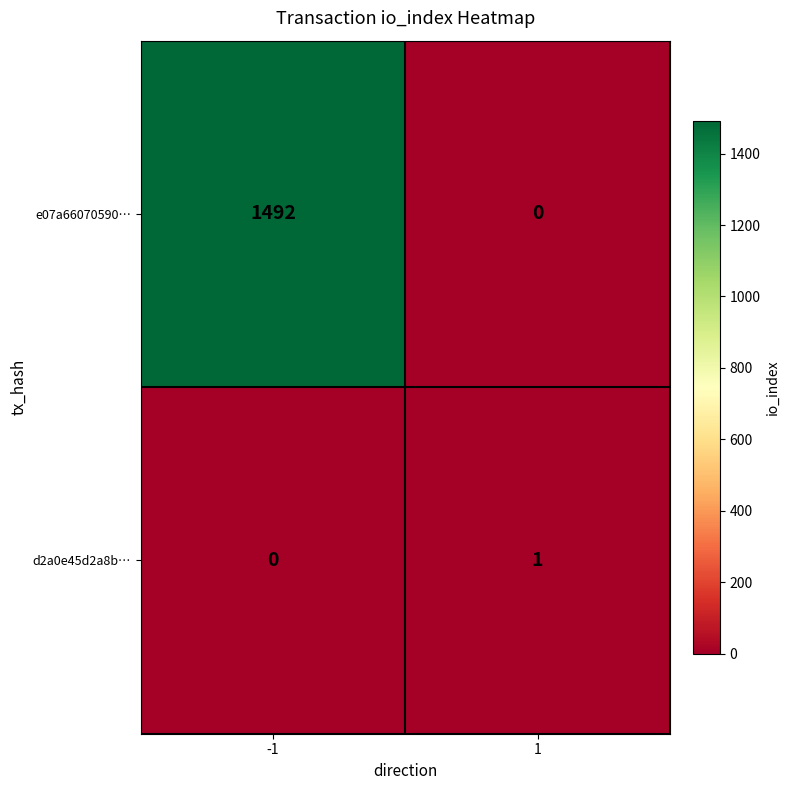

What value does the e07a66070590… series have at -1, to the nearest 100?

1500